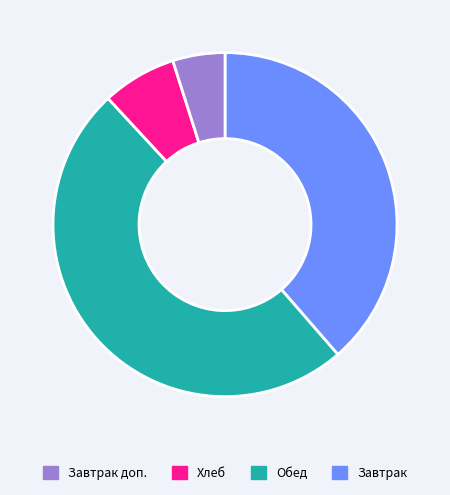

Is there any slice that represents more than half of the pie?

No